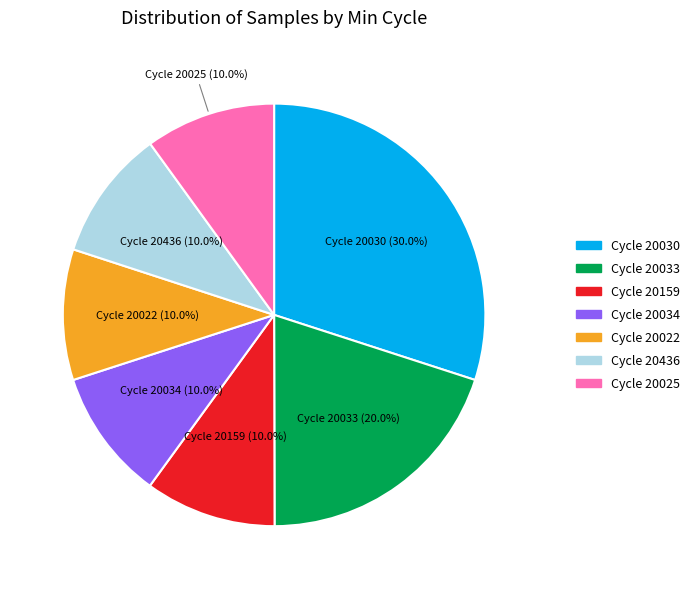

Does any single category account for the majority?

No